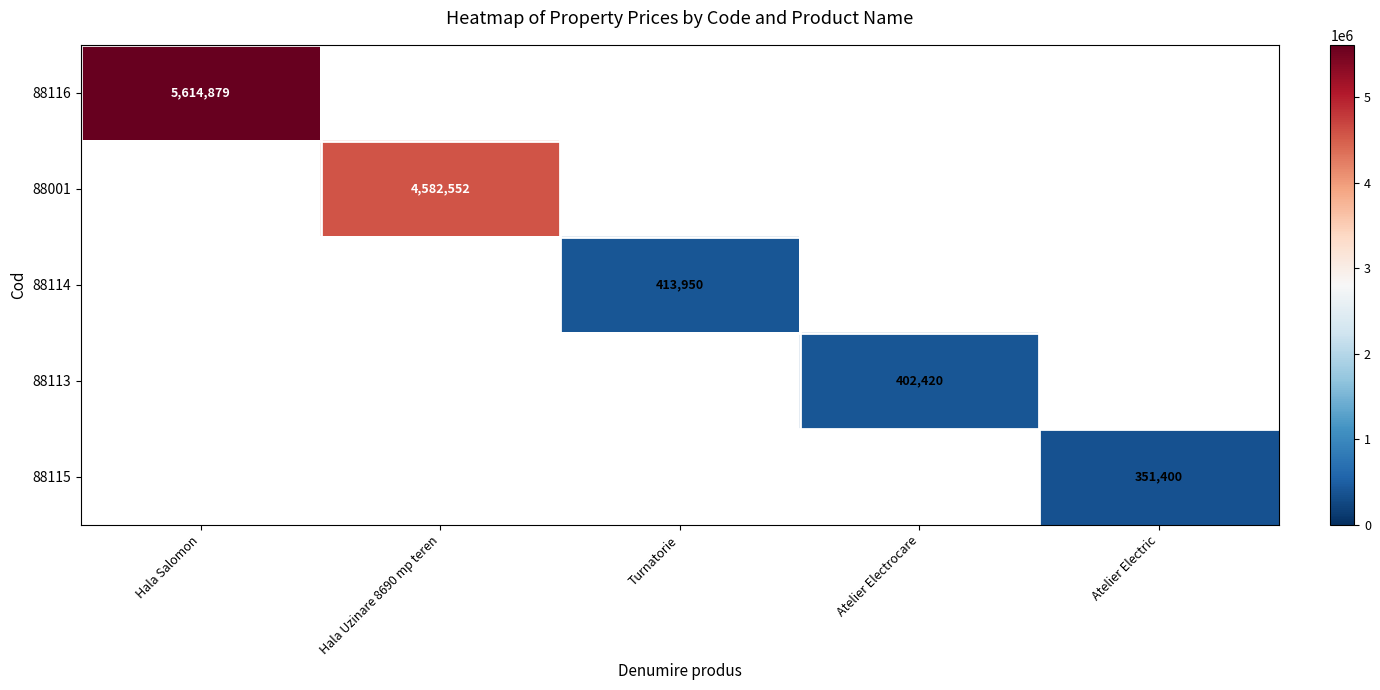

Is it true that 88115 equals 351400 at Atelier Electric?

True